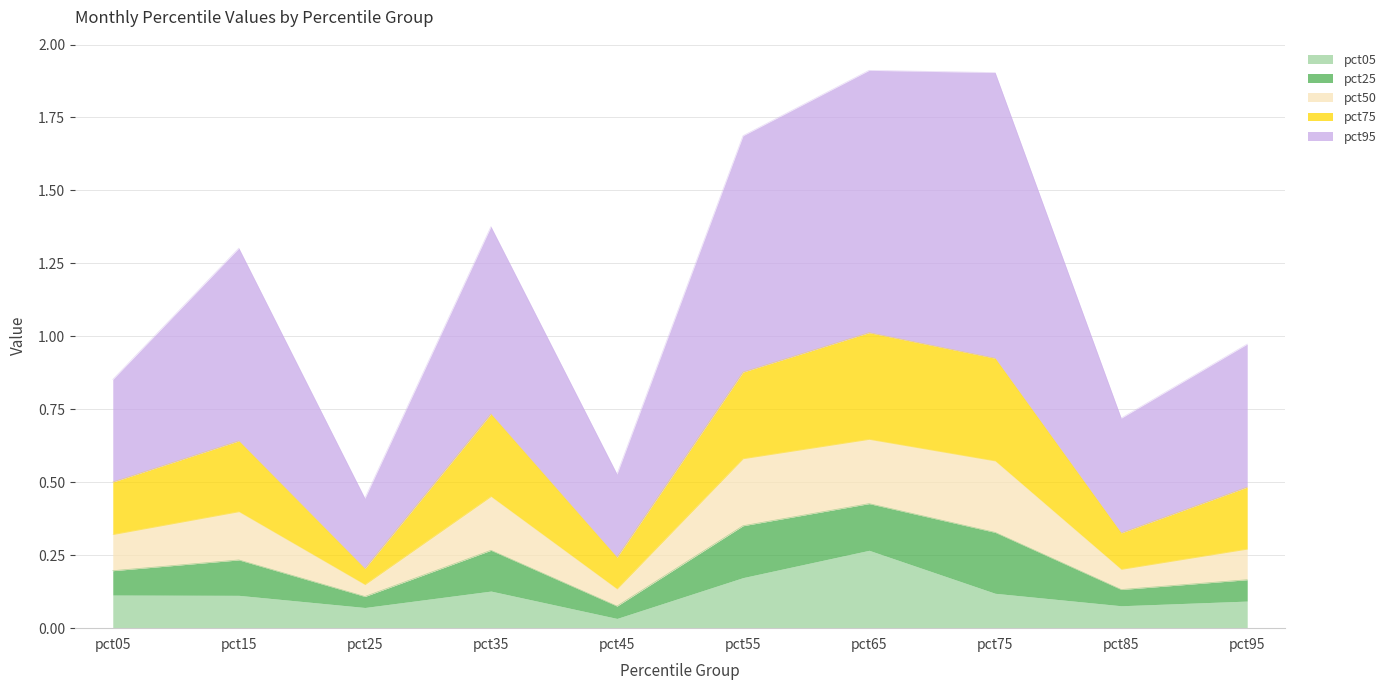

How many interior local peaks does the pct75 series have?

3